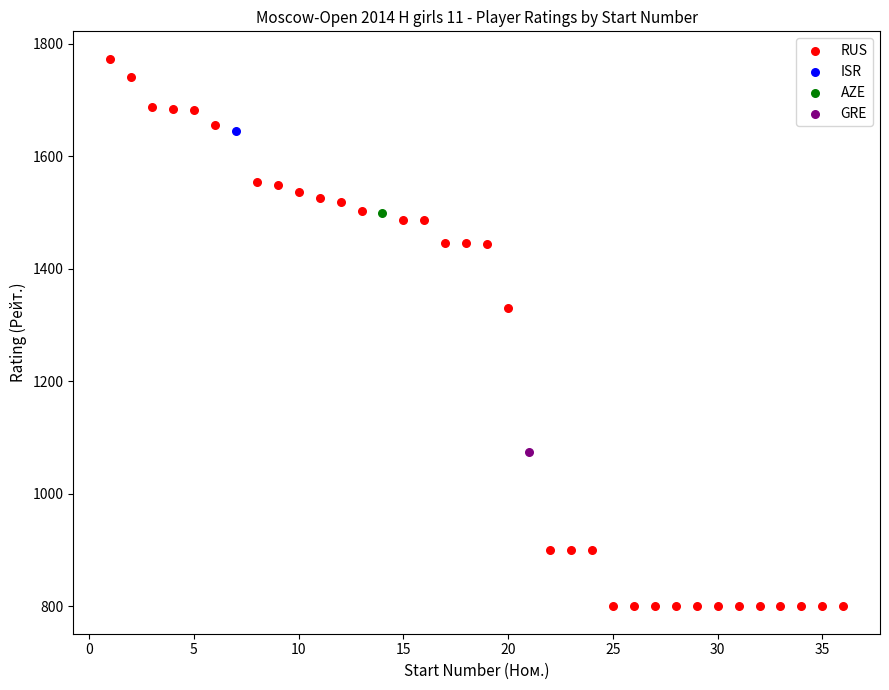

What are all the series names shown in the legend?

RUS, ISR, AZE, GRE